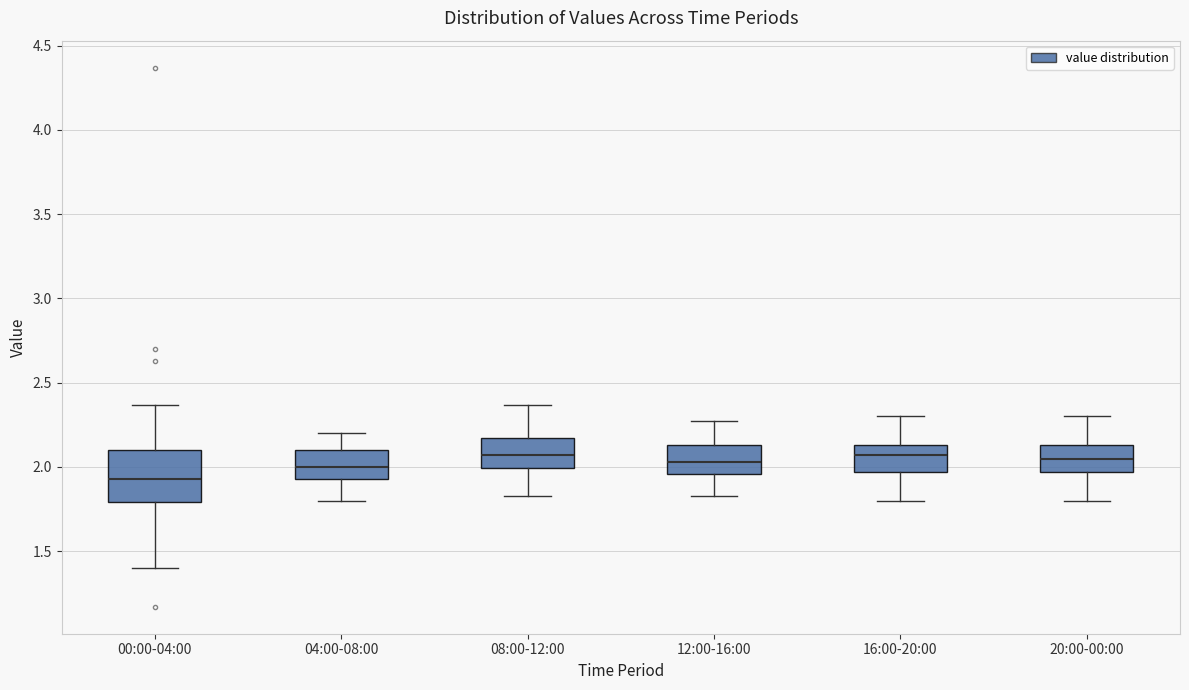

Reading left to right, transcribe this box plot: for each box, give where its median line is, the range the box spans, and where its two whiskers end, as read against the y-axis. The values are not printed on the chart, so give them approximately, as read against the axis.

00:00-04:00: median 1.95, box 1.80 to 2.10, whiskers 1.40 to 2.35
04:00-08:00: median 2.00, box 1.95 to 2.10, whiskers 1.80 to 2.20
08:00-12:00: median 2.05, box 2.00 to 2.15, whiskers 1.85 to 2.35
12:00-16:00: median 2.05, box 1.95 to 2.15, whiskers 1.85 to 2.25
16:00-20:00: median 2.05, box 1.95 to 2.15, whiskers 1.80 to 2.30
20:00-00:00: median 2.05, box 1.95 to 2.15, whiskers 1.80 to 2.30